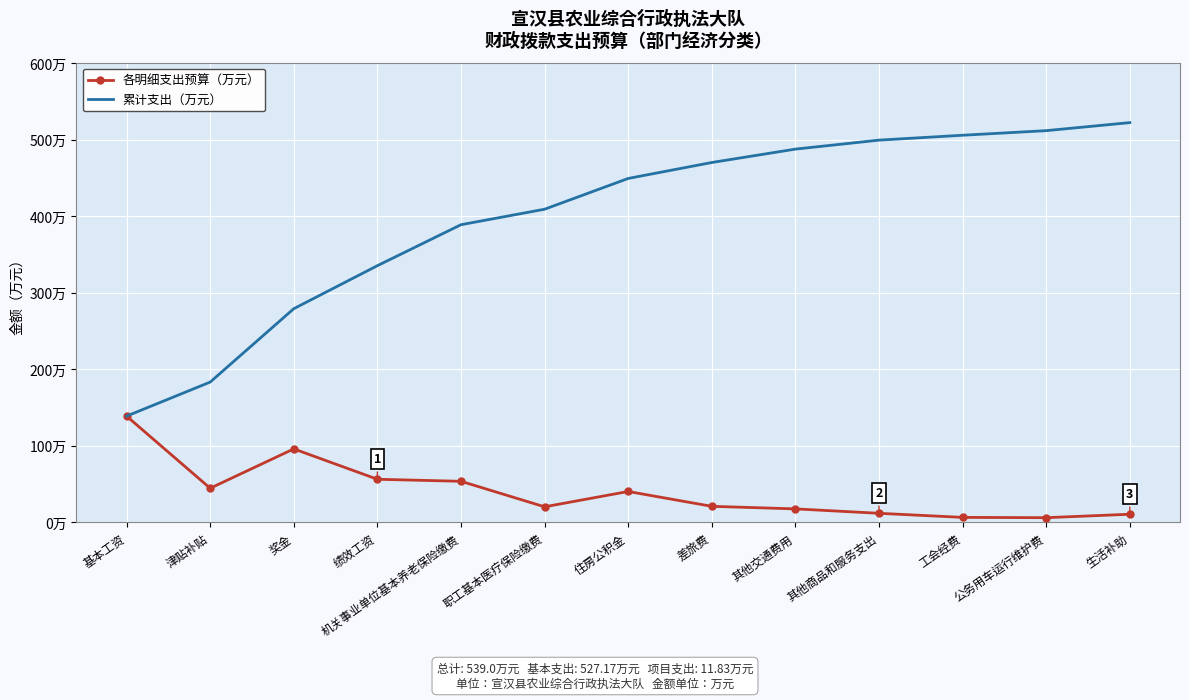

What position from the right is 基本工资?

13